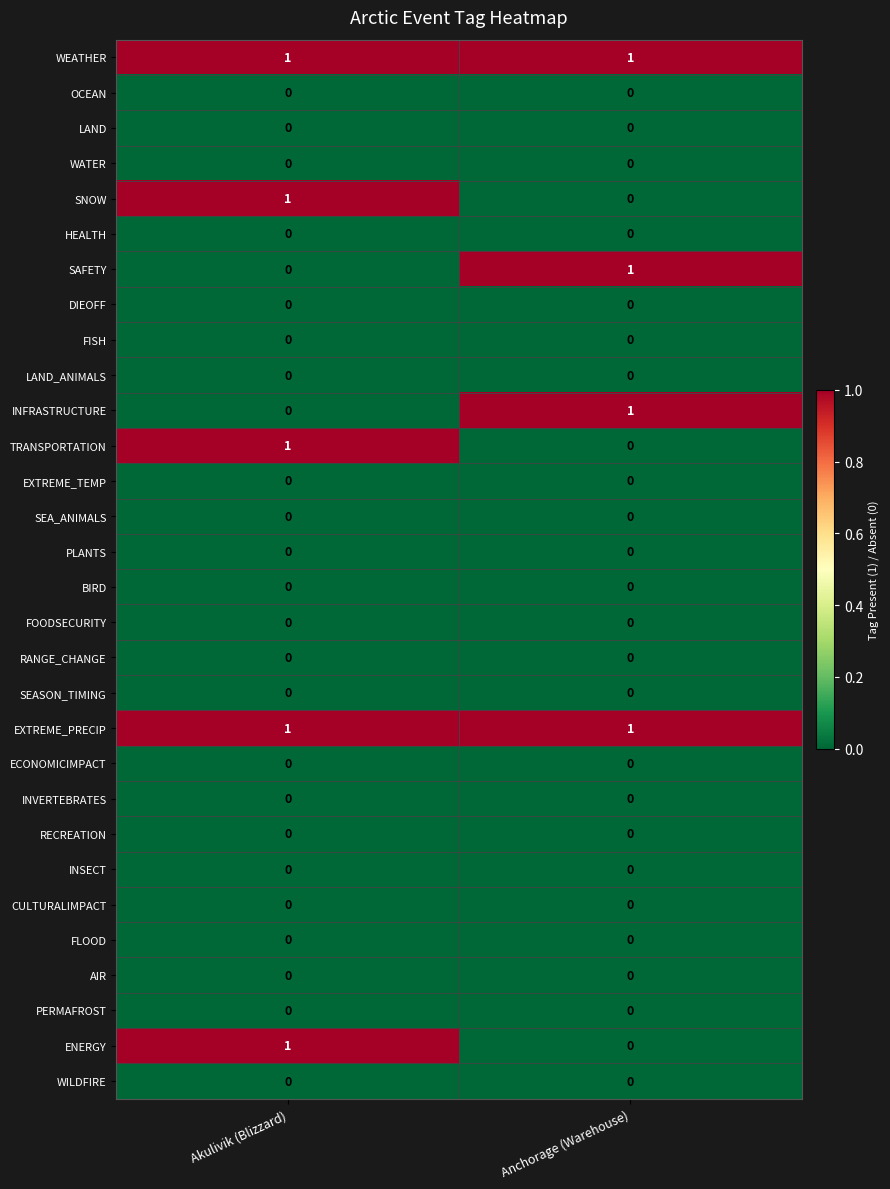

At which category is the sum across all series the highest?

Akulivik (Blizzard)